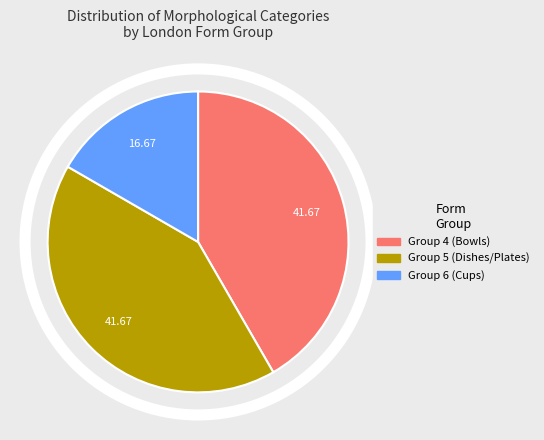

Is the sum of Group 6 (Cups) and Group 5 (Dishes/Plates) greater than half?

Yes